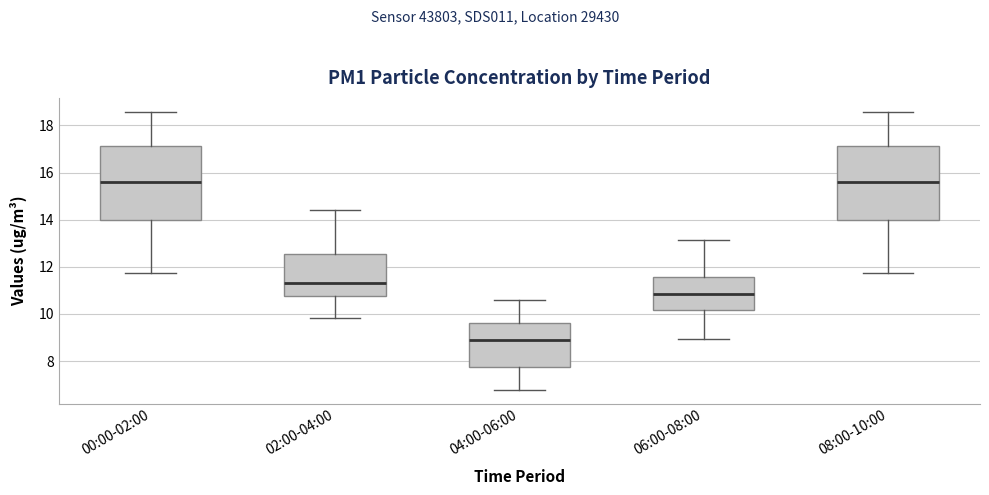

Reading left to right, read every box against the y-axis: the position of its median line, the range the box covers, and the ends of its whiskers. The values are not printed on the chart, so give them approximately, as read against the axis.

00:00-02:00: median 15.6, box 14.0 to 17.2, whiskers 11.8 to 18.6
02:00-04:00: median 11.4, box 10.8 to 12.6, whiskers 9.8 to 14.4
04:00-06:00: median 8.8, box 7.8 to 9.6, whiskers 6.8 to 10.6
06:00-08:00: median 10.8, box 10.2 to 11.6, whiskers 9.0 to 13.2
08:00-10:00: median 15.6, box 14.0 to 17.2, whiskers 11.8 to 18.6